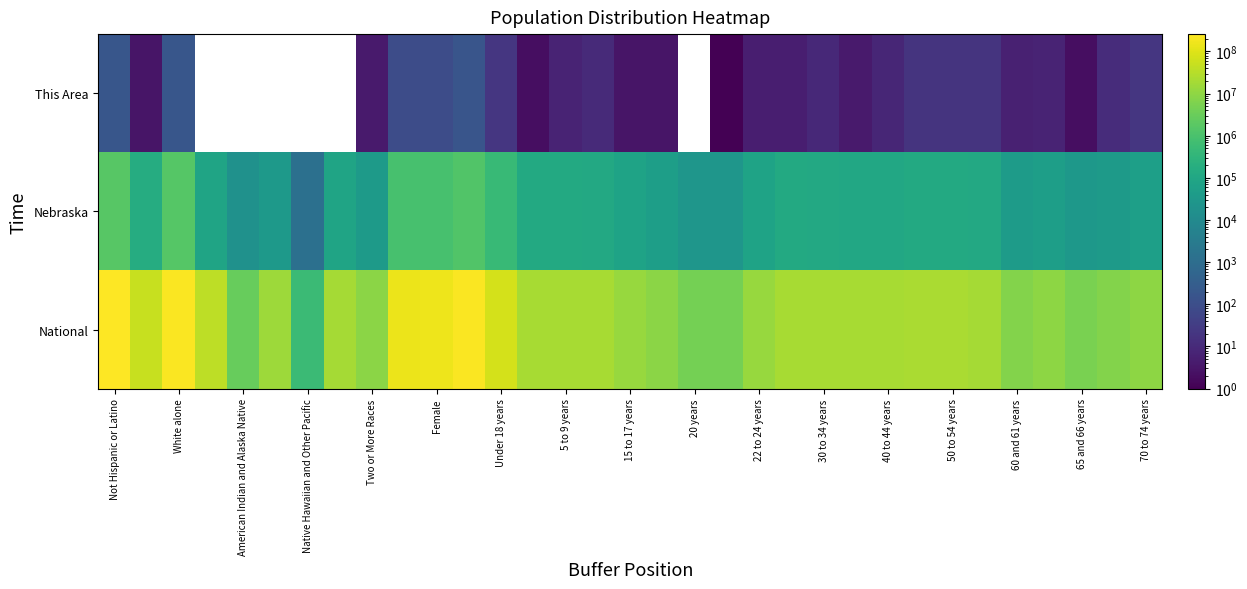

Reading left to right, what are all the values shown in this chart?

This Area: 179	3	178	0	0	0	0	0	4	91	91	160	22	2	7	10	3	3	0	1	5	5	9	4	8	19	19	19	6	7	2	12	21
Nebraska: 1658936	167405	1572838	82885	18427	32293	1279	79109	39510	906296	920045	1367120	459221	131908	128928	122706	75679	53251	26880	25679	76717	129076	116100	110361	110477	128491	130235	117686	41651	53839	29648	39186	54292
National: 258267944	50477594	223553265	38929319	2932248	14674252	540013	19107368	9009073	151781326	156964212	234564071	74181467	20201362	20348657	20677194	12954254	9086089	4519129	4354294	12712576	21101849	19962099	20179642	20890964	22708591	22298125	19664805	7113727	9704197	5319902	7115361	9278166